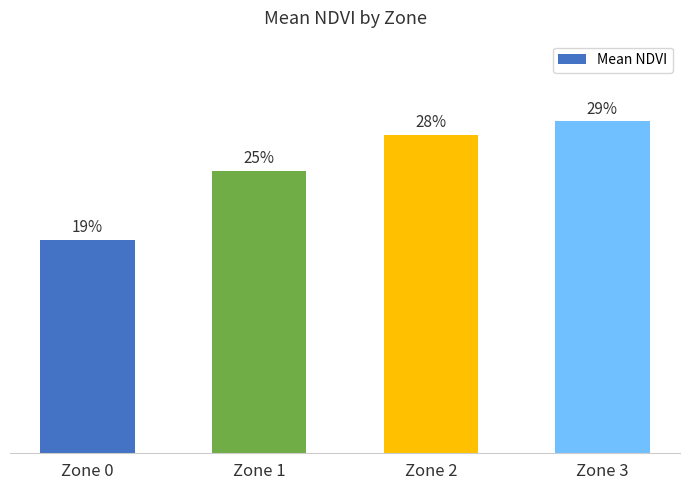

List the labels in order of value, smallest first.

Zone 0, Zone 1, Zone 2, Zone 3